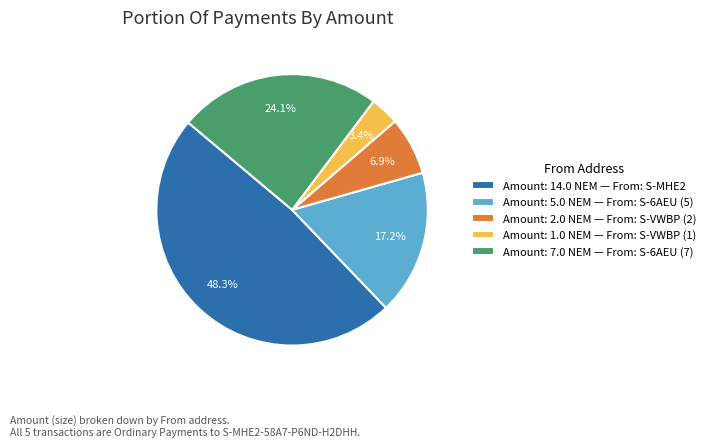

Rank the categories by value from highest to lowest.

Amount: 14.0 NEM — From: S-MHE2, Amount: 7.0 NEM — From: S-6AEU (7), Amount: 5.0 NEM — From: S-6AEU (5), Amount: 2.0 NEM — From: S-VWBP (2), Amount: 1.0 NEM — From: S-VWBP (1)